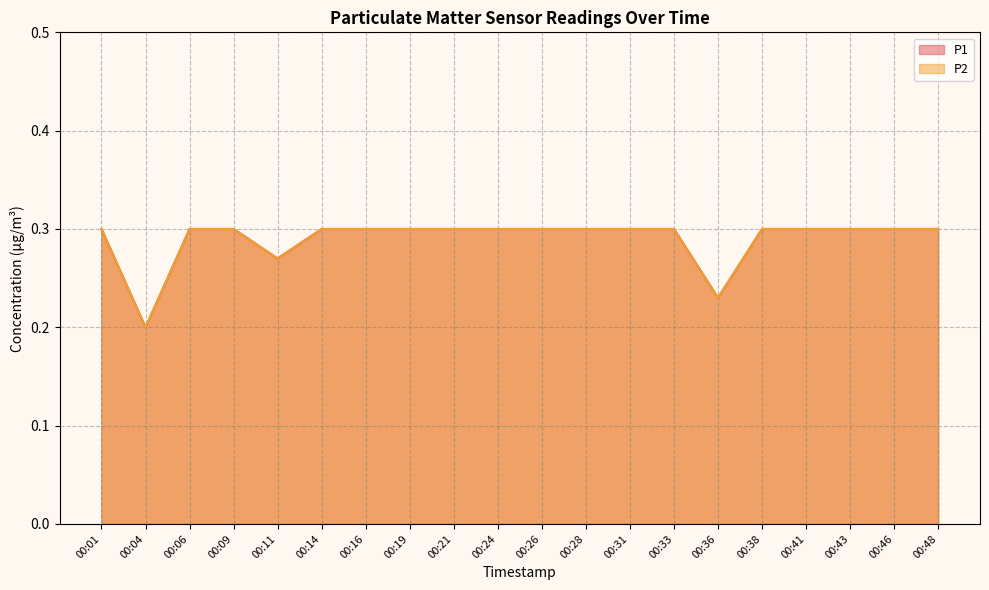

What value does the P1 series have at 00:41?

0.3